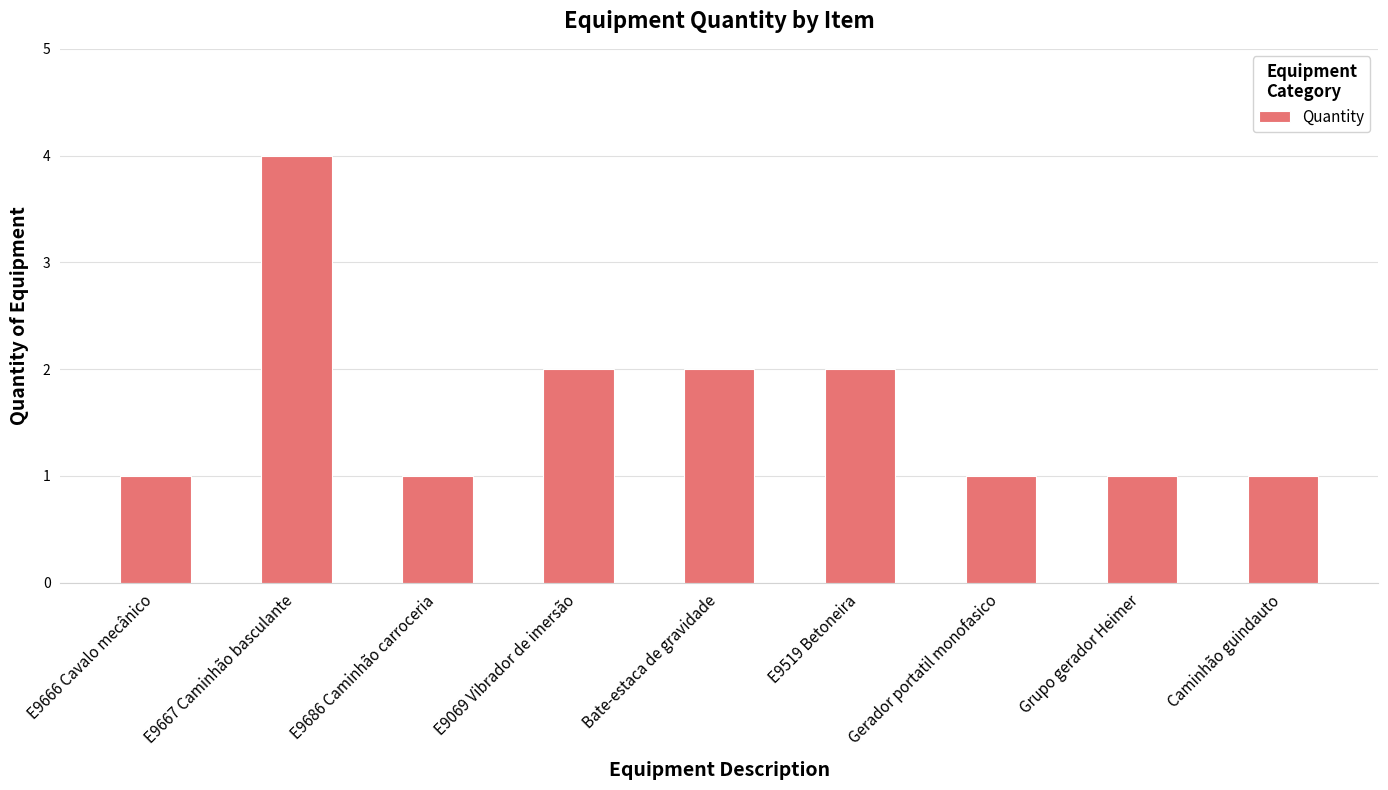

What is the change in value from E9519 Betoneira to Caminhão guindauto?

-1